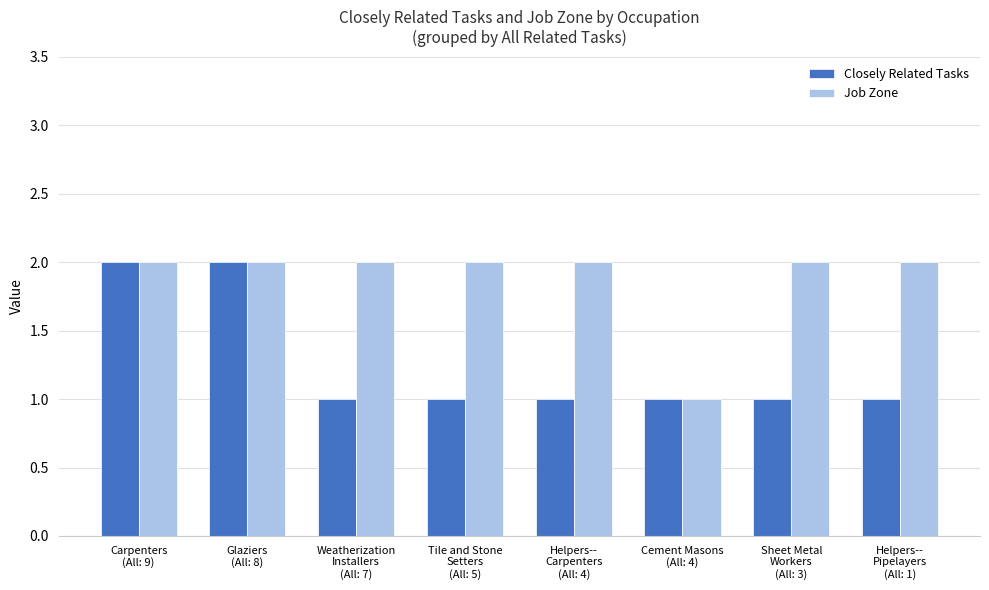

List the series in order of their overall mean, lowest first.

Closely Related Tasks, Job Zone